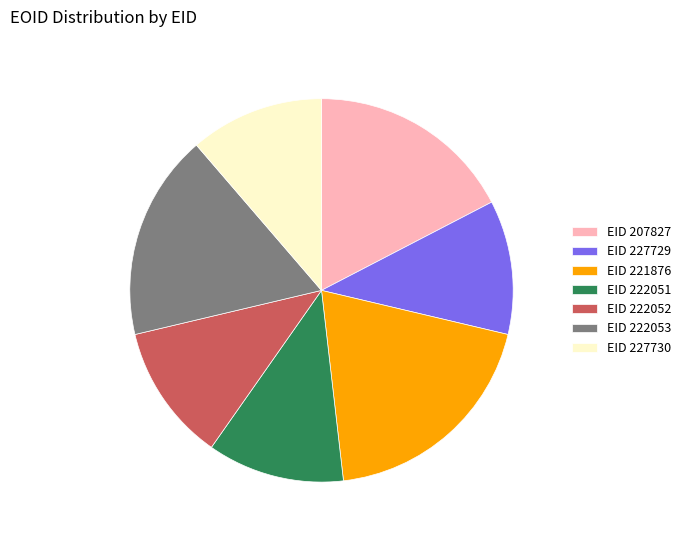

Which has a higher value, EID 221876 or EID 227729?

EID 221876